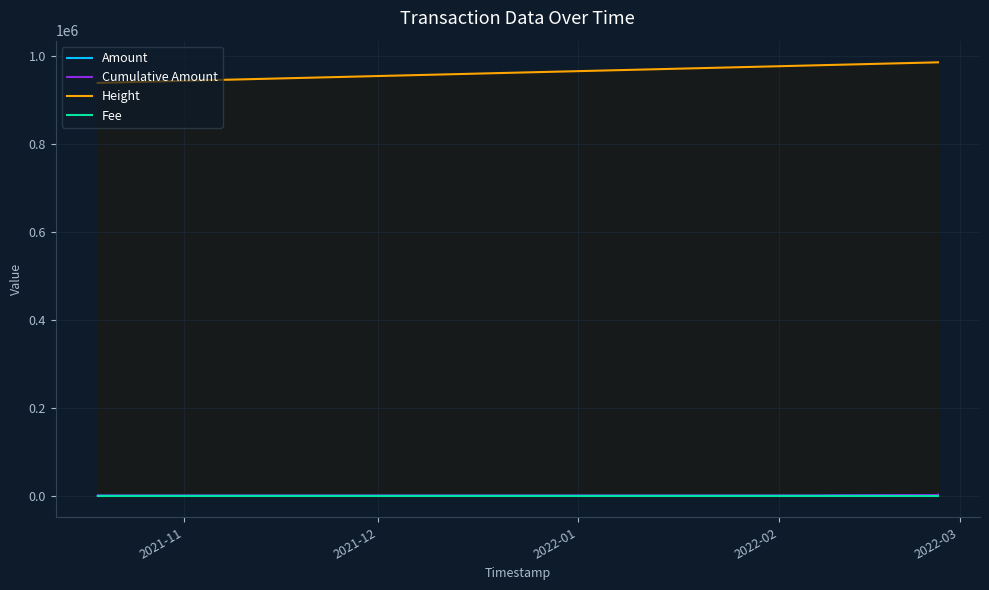

Which series has the widest spread of values?

Height